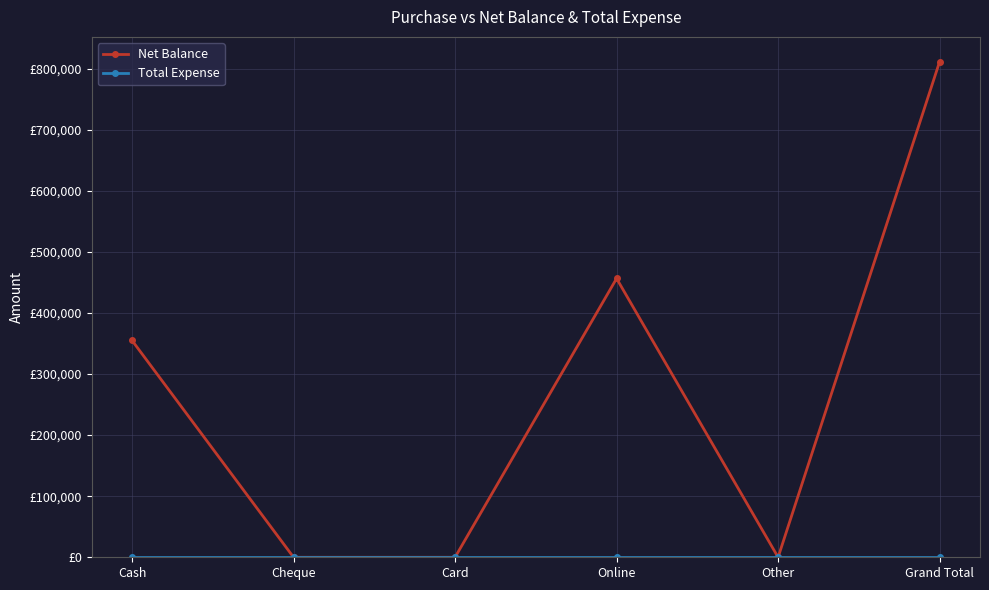

Which series has the largest total across all categories?

Net Balance